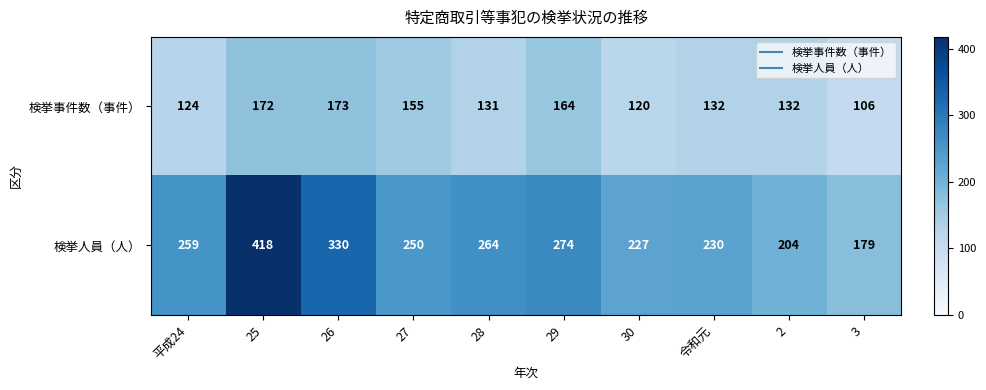

What is the sum of the 検挙事件数（事件） values at 2 and 平成24?

256